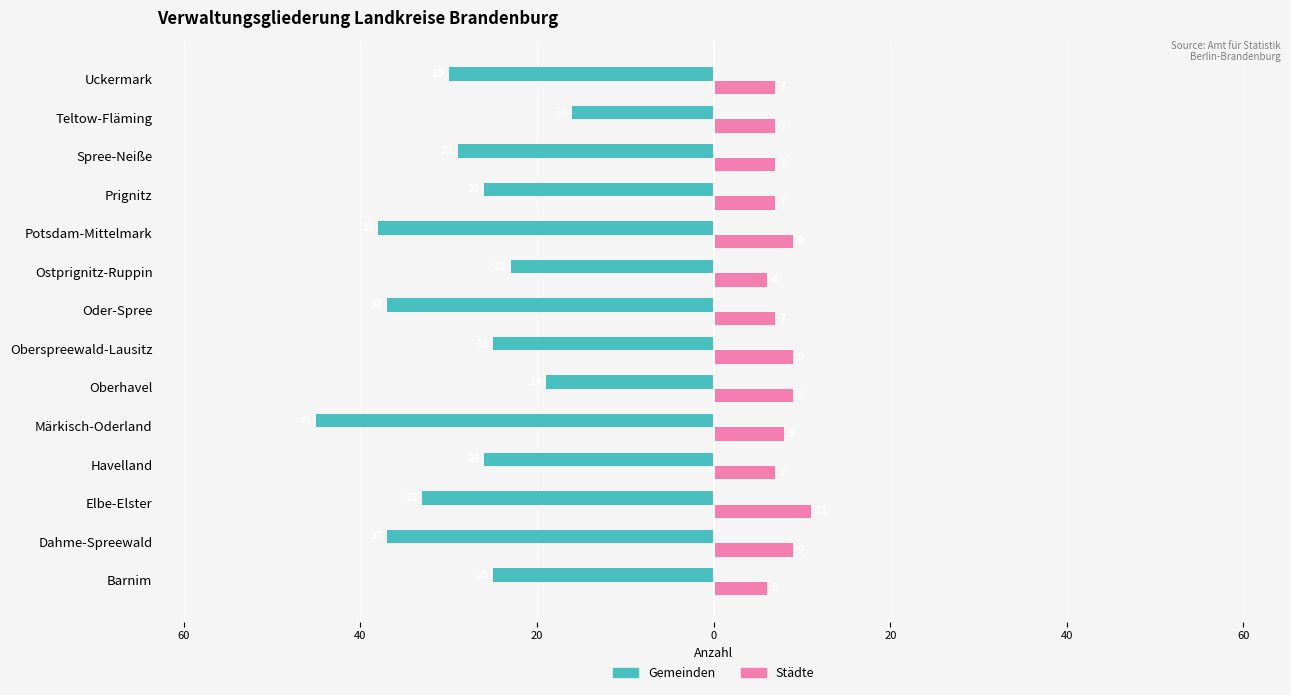

What are all the series names shown in the legend?

Gemeinden, Städte